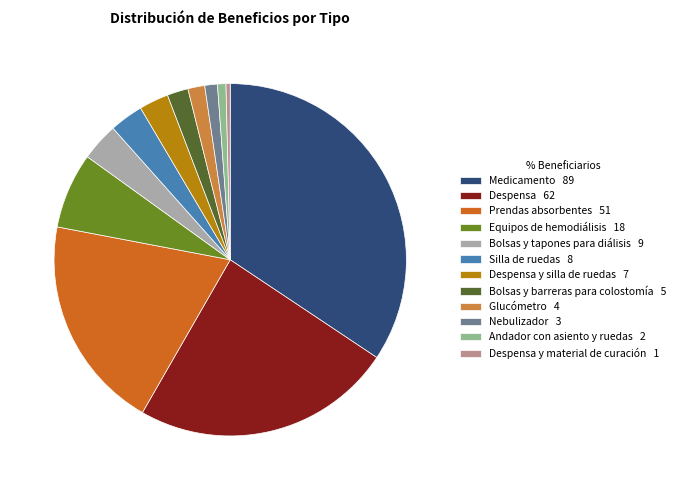

Is there a majority slice in this chart?

No